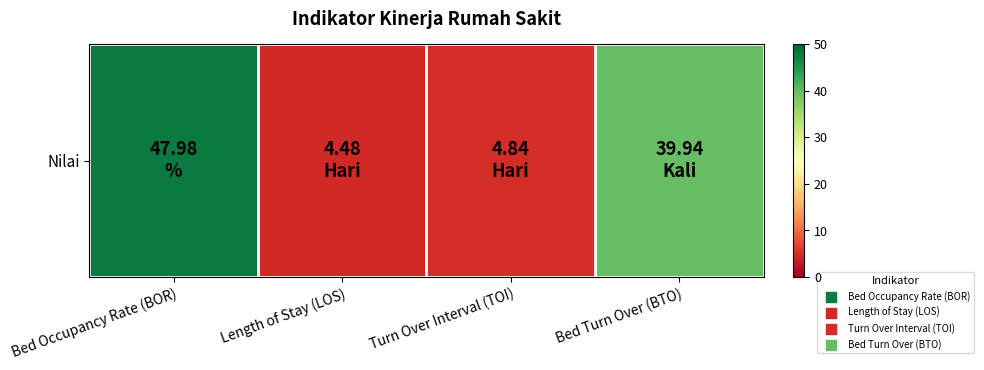

Reading left to right, transcribe all the data shown in this chart.

Bed Occupancy Rate (BOR)=48.0	Length of Stay (LOS)=4.5	Turn Over Interval (TOI)=4.8	Bed Turn Over (BTO)=39.9